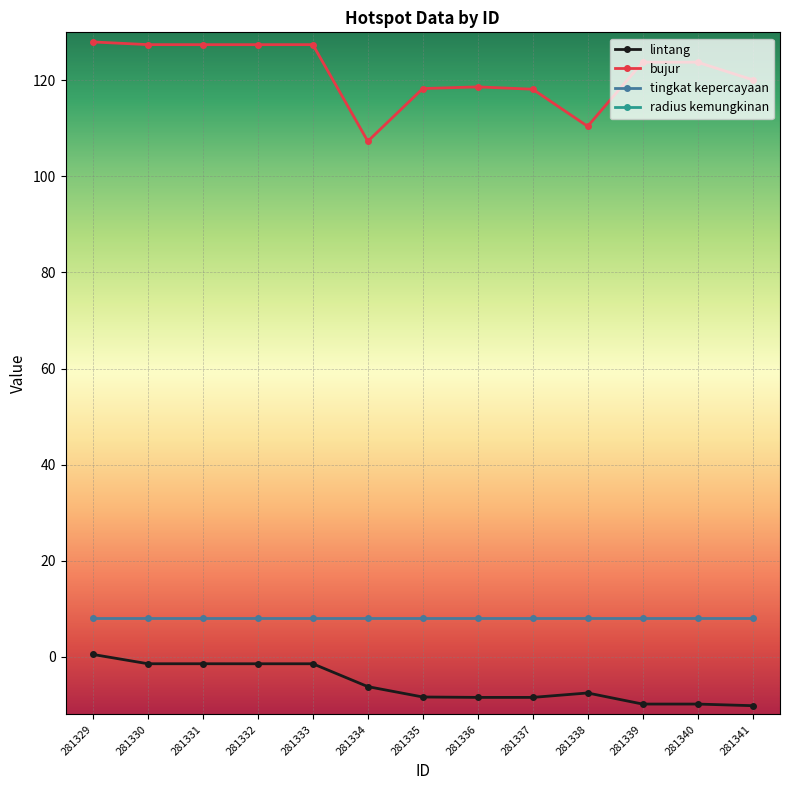

Reading right to left, what are all the values shown in this chart?

lintang: 281341=-10.2	281340=-9.8	281339=-9.8	281338=-7.5	281337=-8.5	281336=-8.5	281335=-8.4	281334=-6.2	281333=-1.5	281332=-1.5	281331=-1.5	281330=-1.5	281329=0.5
bujur: 281341=120.1	281340=123.8	281339=123.8	281338=110.4	281337=118.2	281336=118.6	281335=118.3	281334=107.3	281333=127.4	281332=127.4	281331=127.4	281330=127.4	281329=128.0
tingkat kepercayaan: 281341=8.0	281340=8.0	281339=8.0	281338=8.0	281337=8.0	281336=8.0	281335=8.0	281334=8.0	281333=8.0	281332=8.0	281331=8.0	281330=8.0	281329=8.0
radius kemungkinan: 281341=1125.0	281340=1125.0	281339=1125.0	281338=1125.0	281337=1125.0	281336=1125.0	281335=1125.0	281334=1125.0	281333=1125.0	281332=1125.0	281331=1125.0	281330=1125.0	281329=1125.0